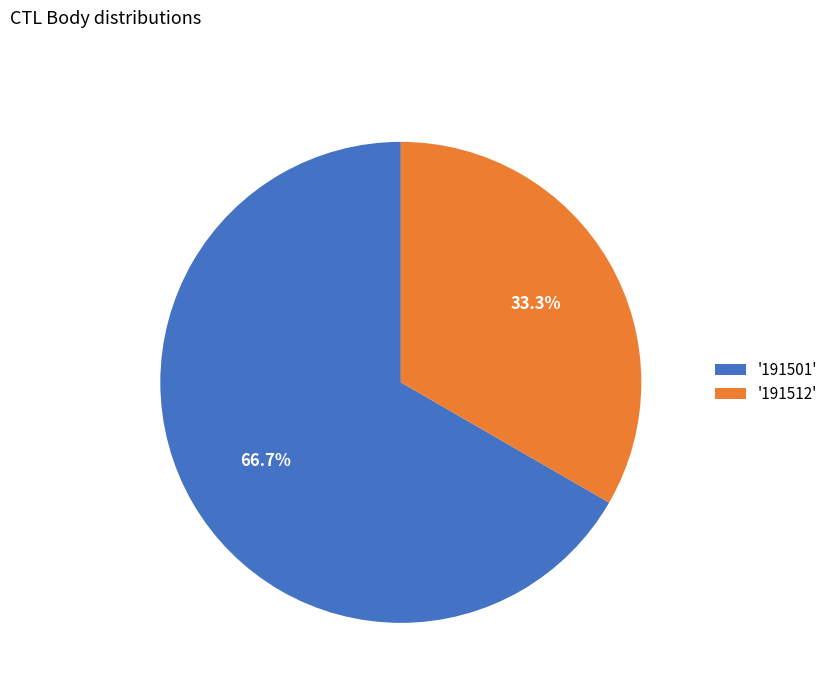

How many segments does this pie chart have?

2